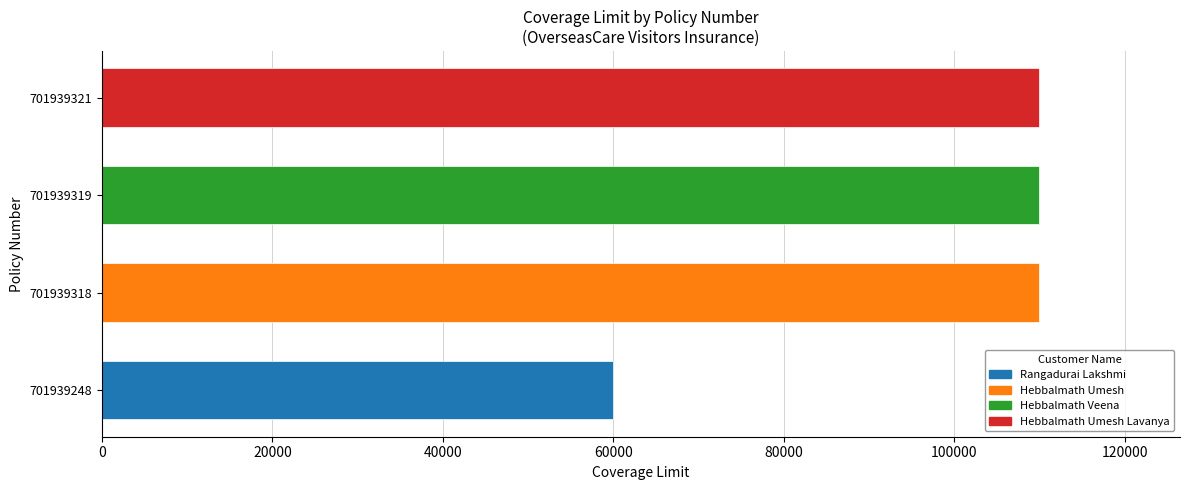

How many series are shown in this chart?

1